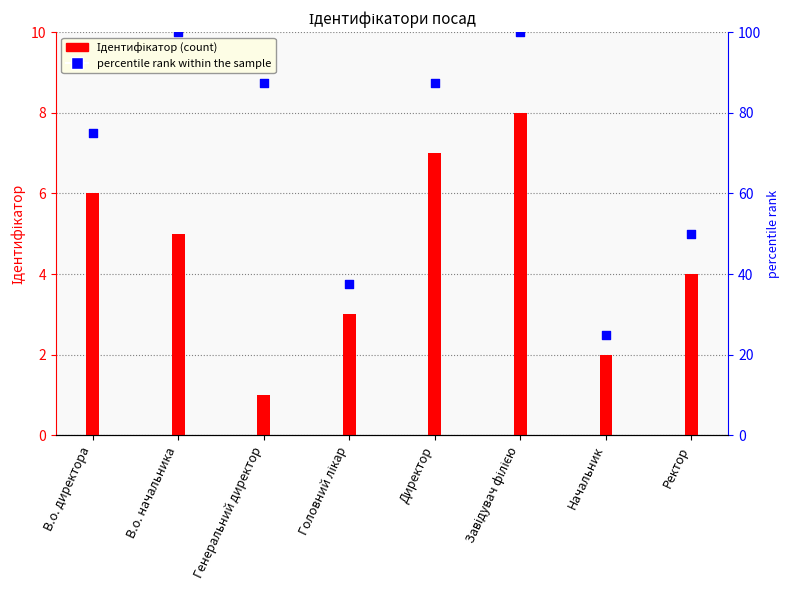

Is the value of Ідентифікатор at Генеральний директор greater than the value of percentile rank within the sample at Завідувач філією?

No